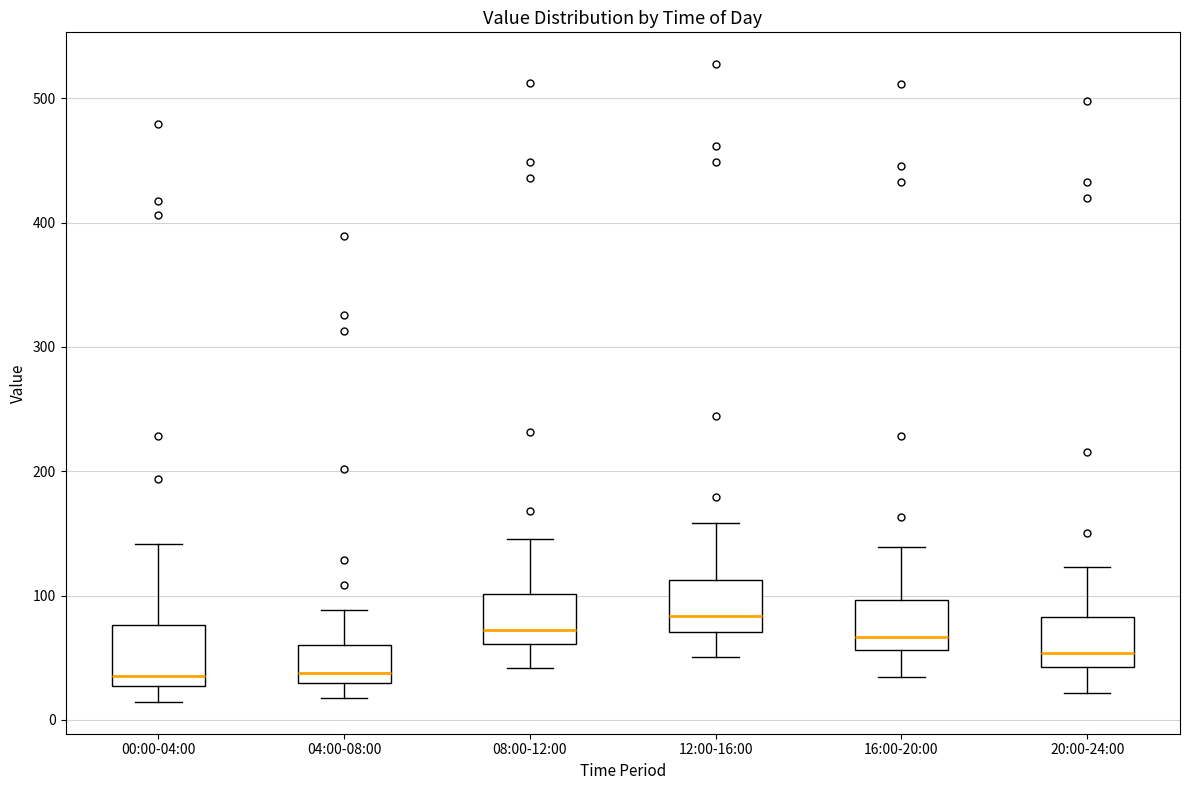

Reading left to right, read every box against the y-axis: the position of its median line, the range the box covers, and the ends of its whiskers. The values are not printed on the chart, so give them approximately, as read against the axis.

00:00-04:00: median 40, box 30 to 80, whiskers 10 to 140
04:00-08:00: median 40, box 30 to 60, whiskers 20 to 90
08:00-12:00: median 70, box 60 to 100, whiskers 40 to 150
12:00-16:00: median 80, box 70 to 110, whiskers 50 to 160
16:00-20:00: median 70, box 60 to 100, whiskers 30 to 140
20:00-24:00: median 50, box 40 to 80, whiskers 20 to 120